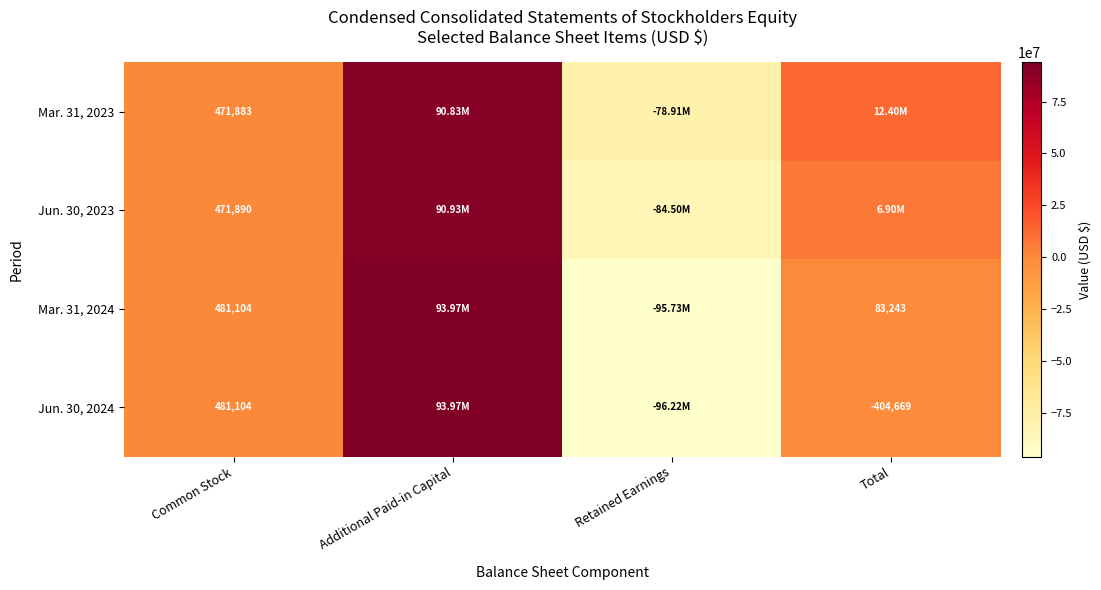

What is the total value across all series at Common Stock?

1905981